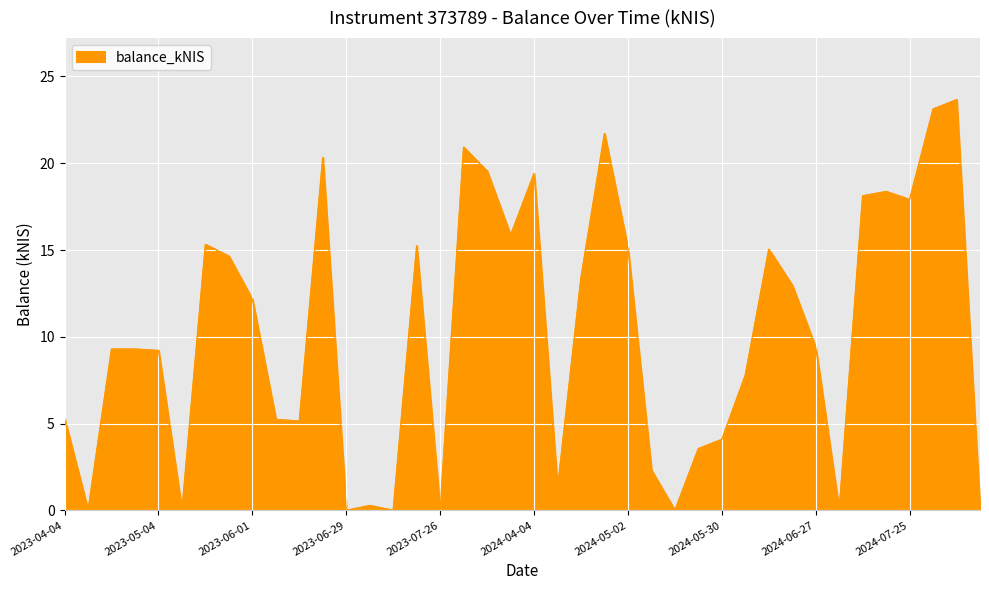

What is the maximum value shown in the chart?

23.7